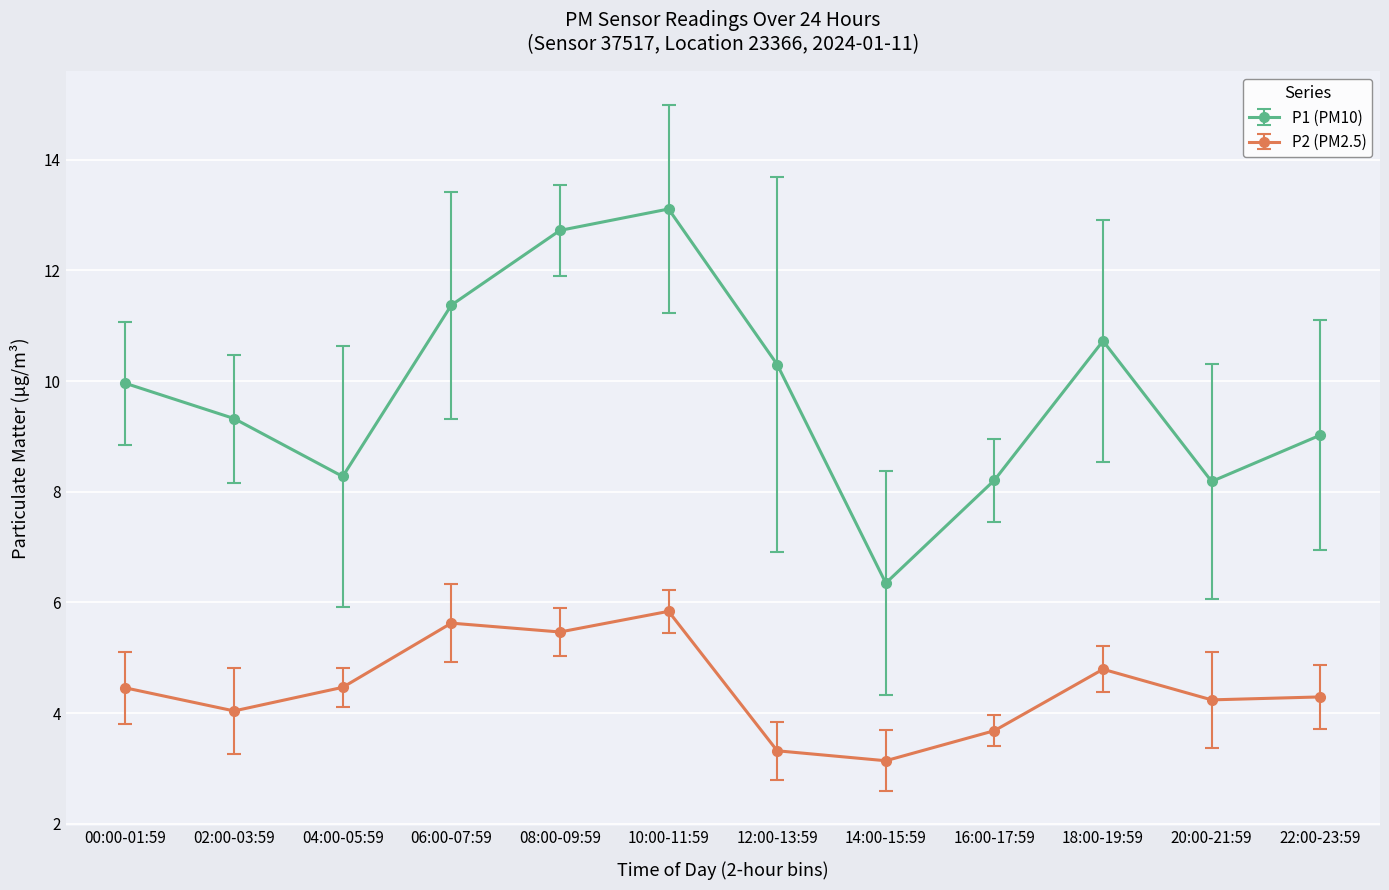

Is it true that P2 (PM2.5) equals 3.1 at 14:00-15:59?

True